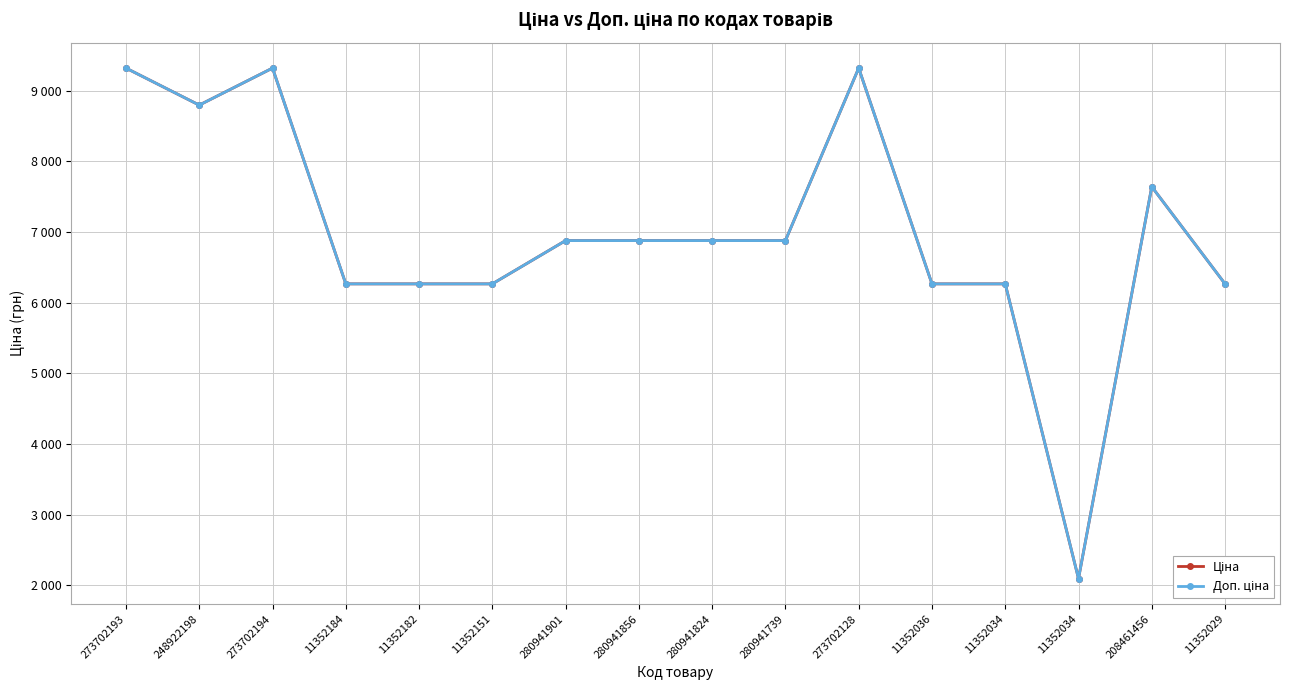

At how many categories does at least one series exceed 3953?

15